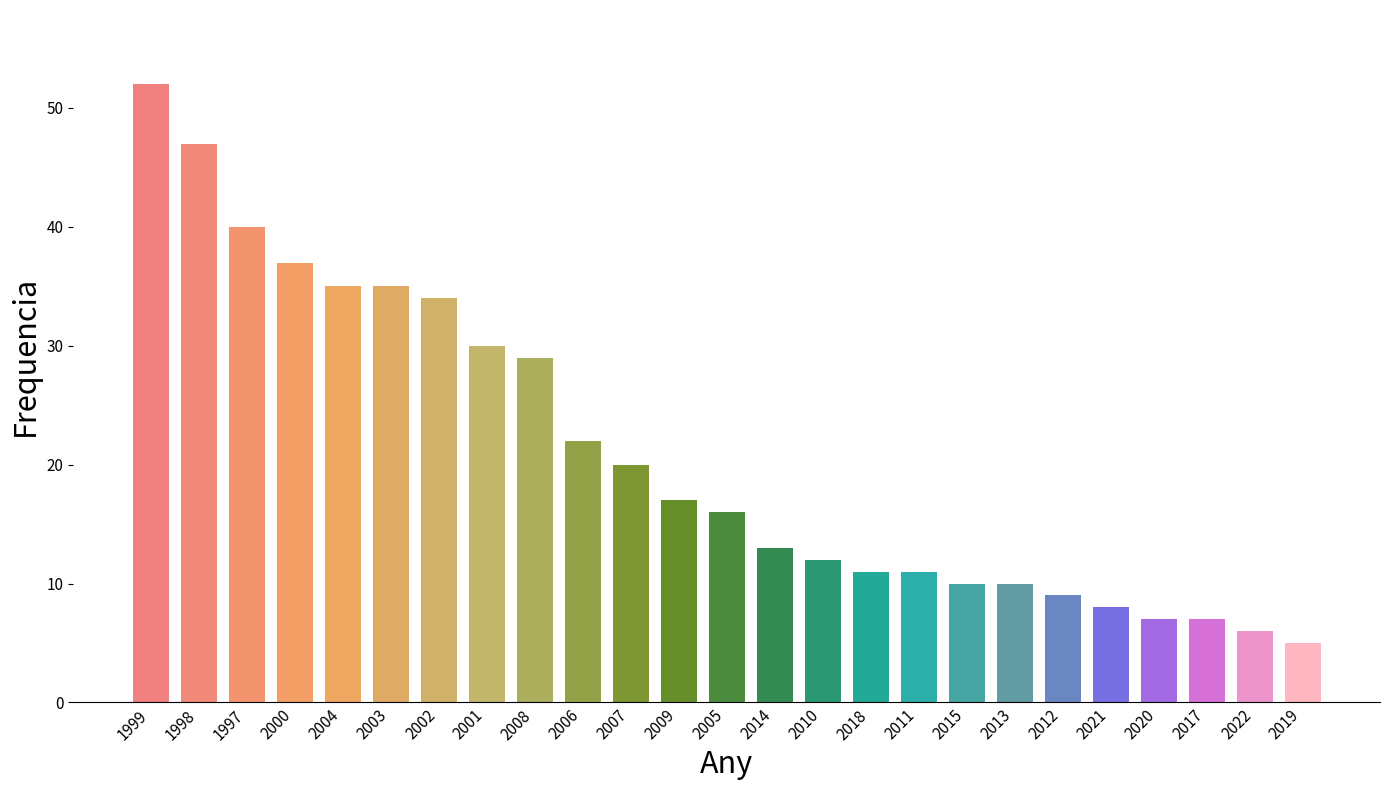

What is the greatest value displayed?

52